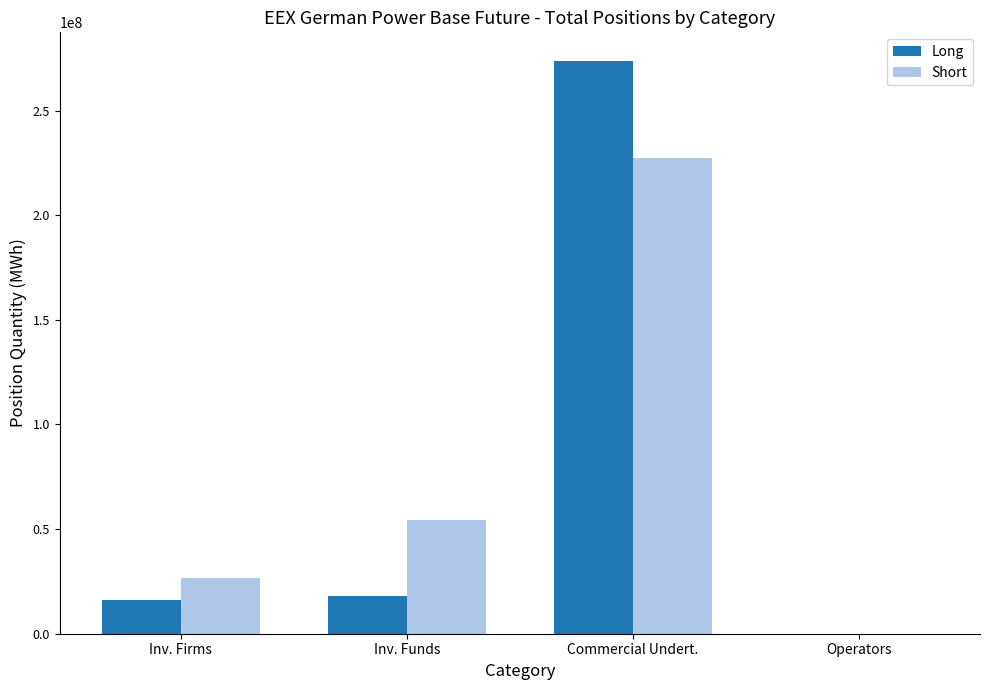

True or false: Long has a value of 273738917.8 at Commercial Undert..

True